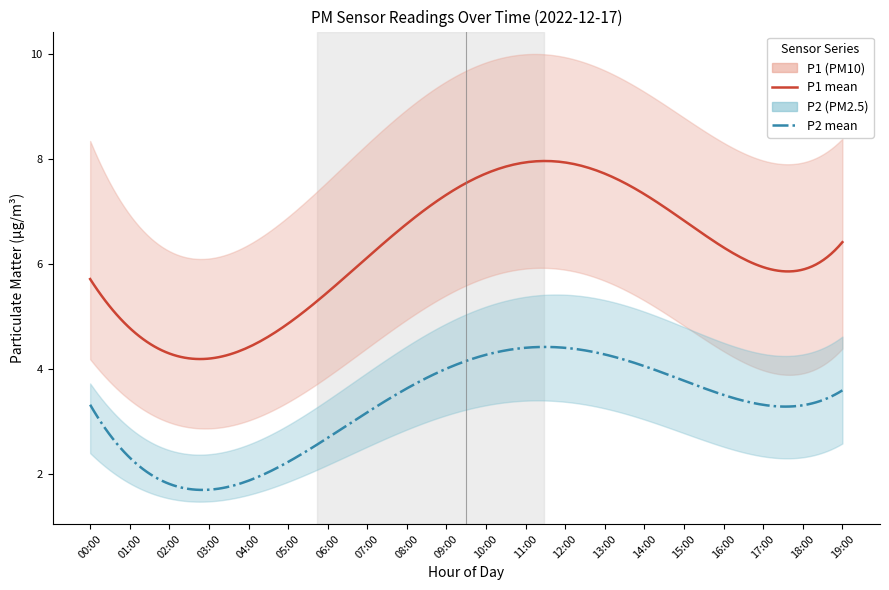

How many series are shown in this chart?

2